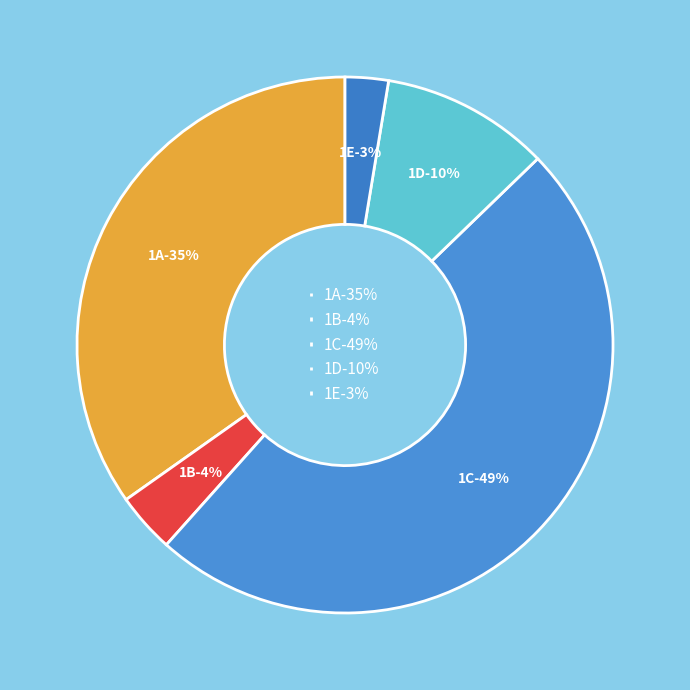

To the nearest percent, what is the average slice percentage?

20%